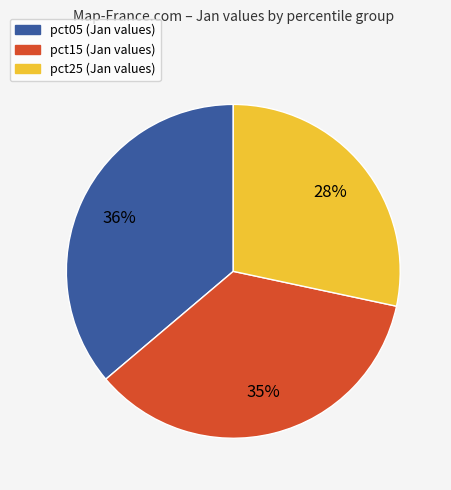

To the nearest percent, what is the difference between the largest and smallest slice percentages?

8%